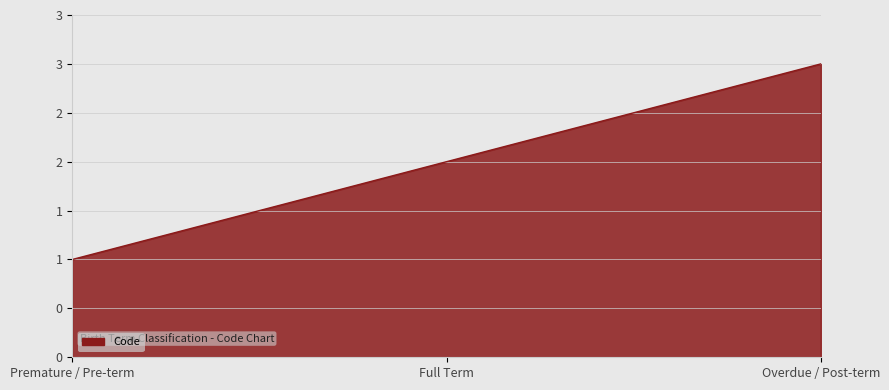

Is this an area chart (filled region under the line)?

Yes